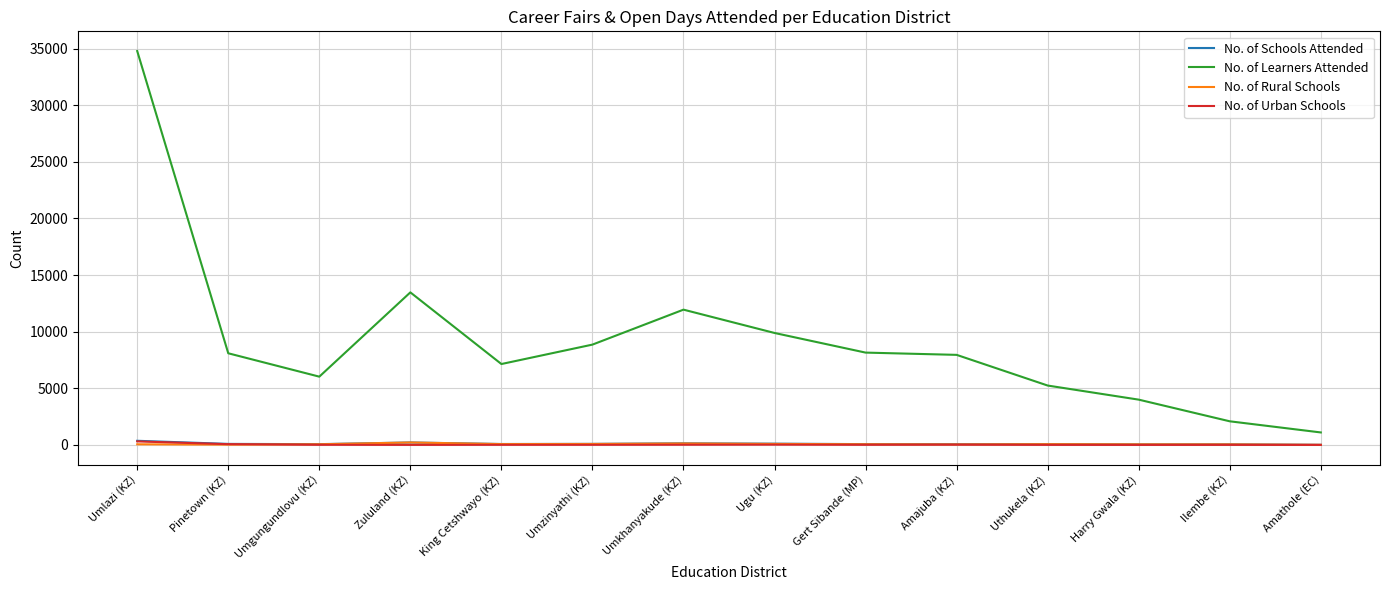

At how many categories does at least one series exceed 22034?

1